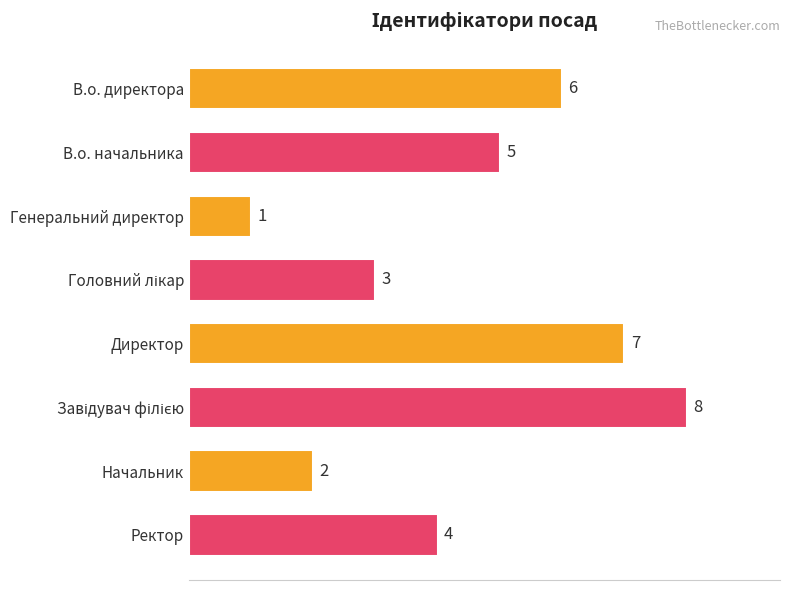

Does the chart contain any negative values?

No